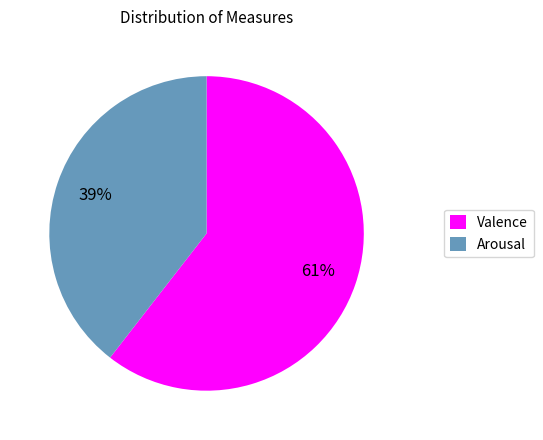

Between Arousal and Valence, which is larger?

Valence